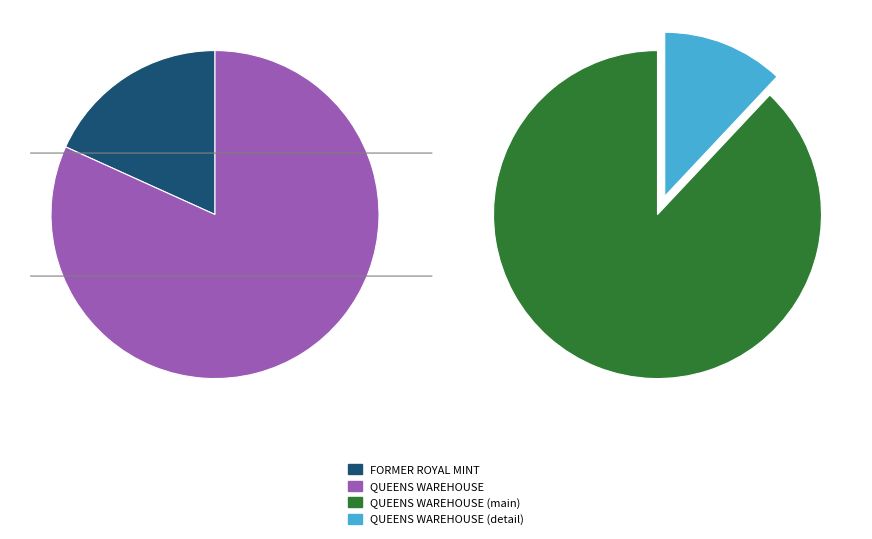

How many segments does this pie chart have?

2